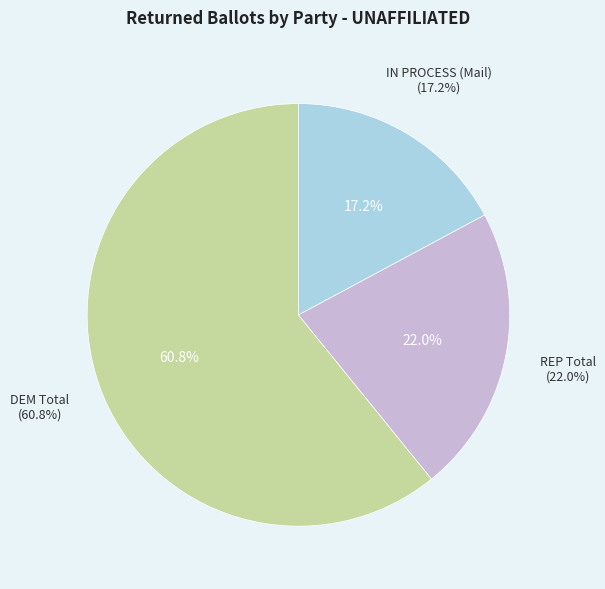

Does any single category account for the majority?

Yes